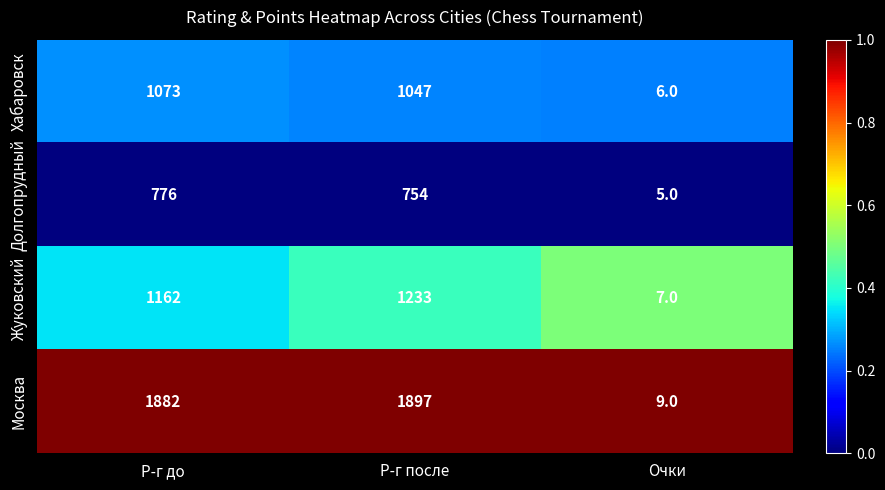

At Р-г до, list the series in order from largest to smallest.

Москва, Жуковский, Хабаровск, Долгопрудный